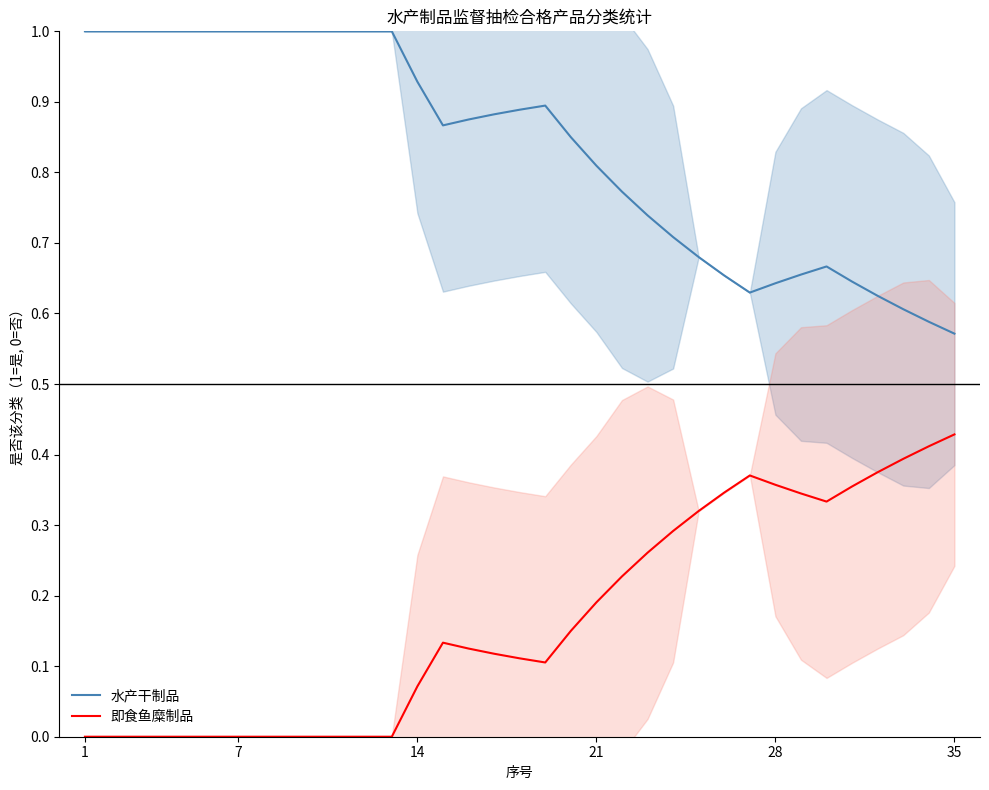

True or false: 水产干制品 and 即食鱼糜制品 intersect in this chart.

False